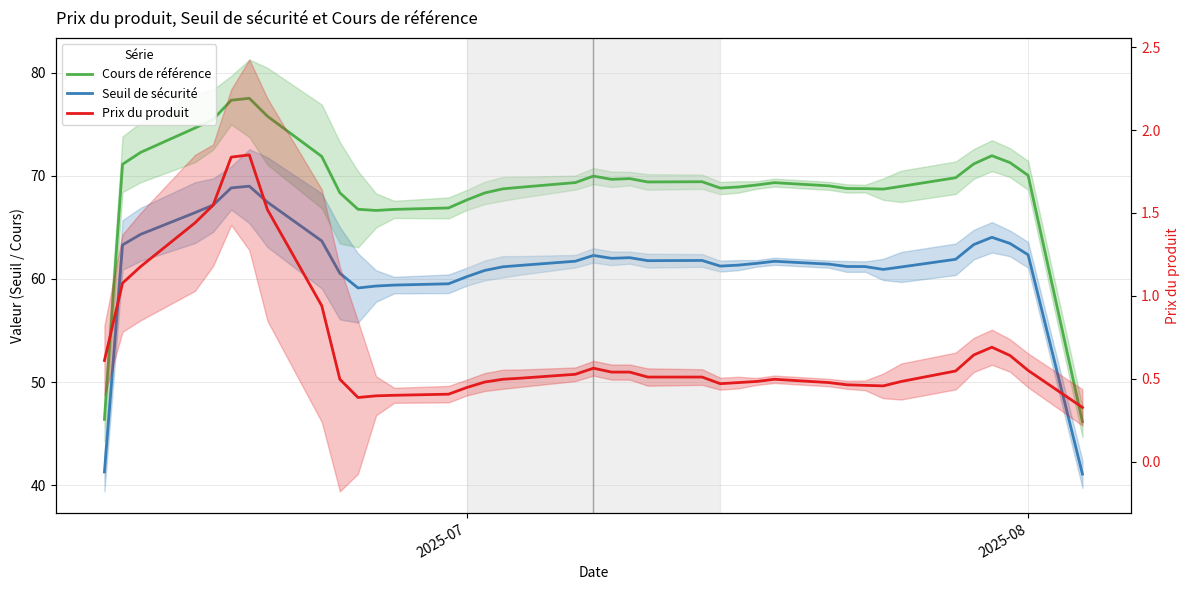

How many data points in Cours de référence are less than 69?

17